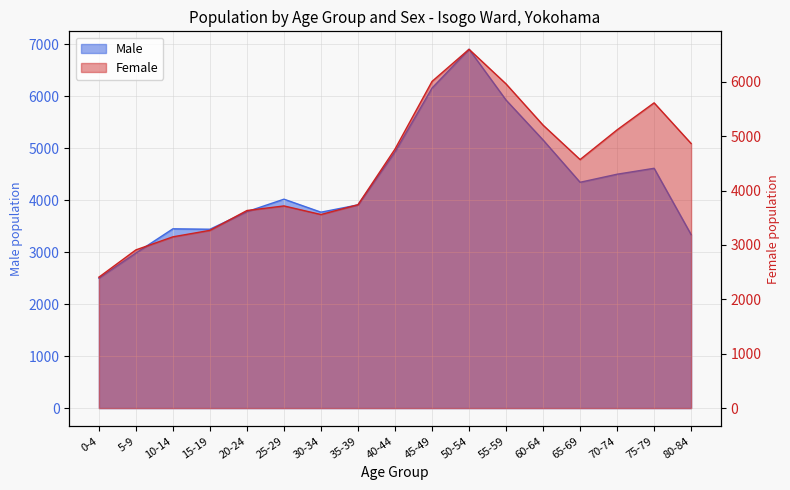

The Female series shows 3718 at 25-29. True or false?

True